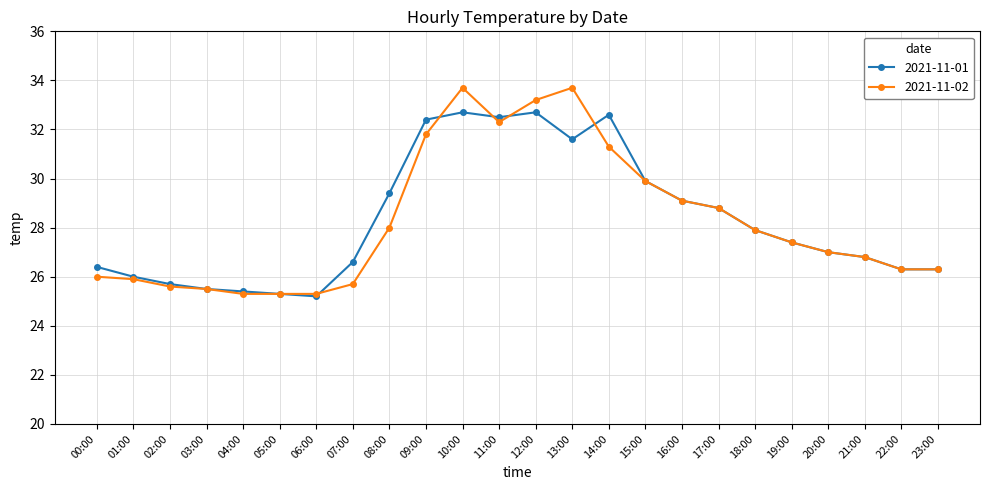

Reading left to right, extract all data points from this chart.

2021-11-01: 00:00=26.4	01:00=26.0	02:00=25.7	03:00=25.5	04:00=25.4	05:00=25.3	06:00=25.2	07:00=26.6	08:00=29.4	09:00=32.4	10:00=32.7	11:00=32.5	12:00=32.7	13:00=31.6	14:00=32.6	15:00=29.9	16:00=29.1	17:00=28.8	18:00=27.9	19:00=27.4	20:00=27.0	21:00=26.8	22:00=26.3	23:00=26.3
2021-11-02: 00:00=26.0	01:00=25.9	02:00=25.6	03:00=25.5	04:00=25.3	05:00=25.3	06:00=25.3	07:00=25.7	08:00=28.0	09:00=31.8	10:00=33.7	11:00=32.3	12:00=33.2	13:00=33.7	14:00=31.3	15:00=29.9	16:00=29.1	17:00=28.8	18:00=27.9	19:00=27.4	20:00=27.0	21:00=26.8	22:00=26.3	23:00=26.3